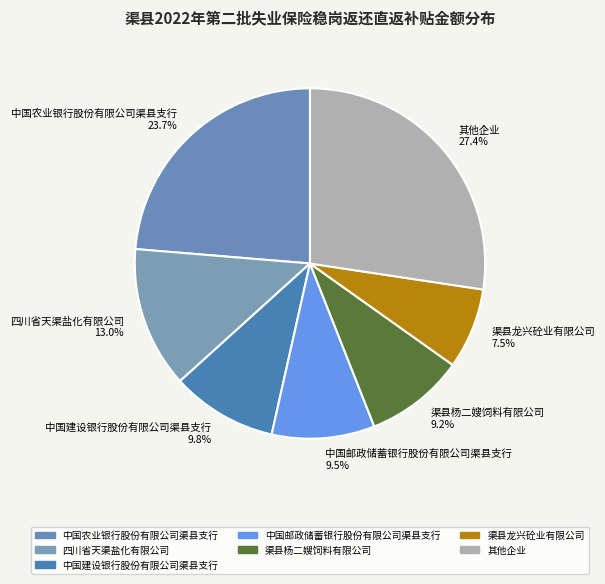

To the nearest percent, what is the average slice percentage?

14%